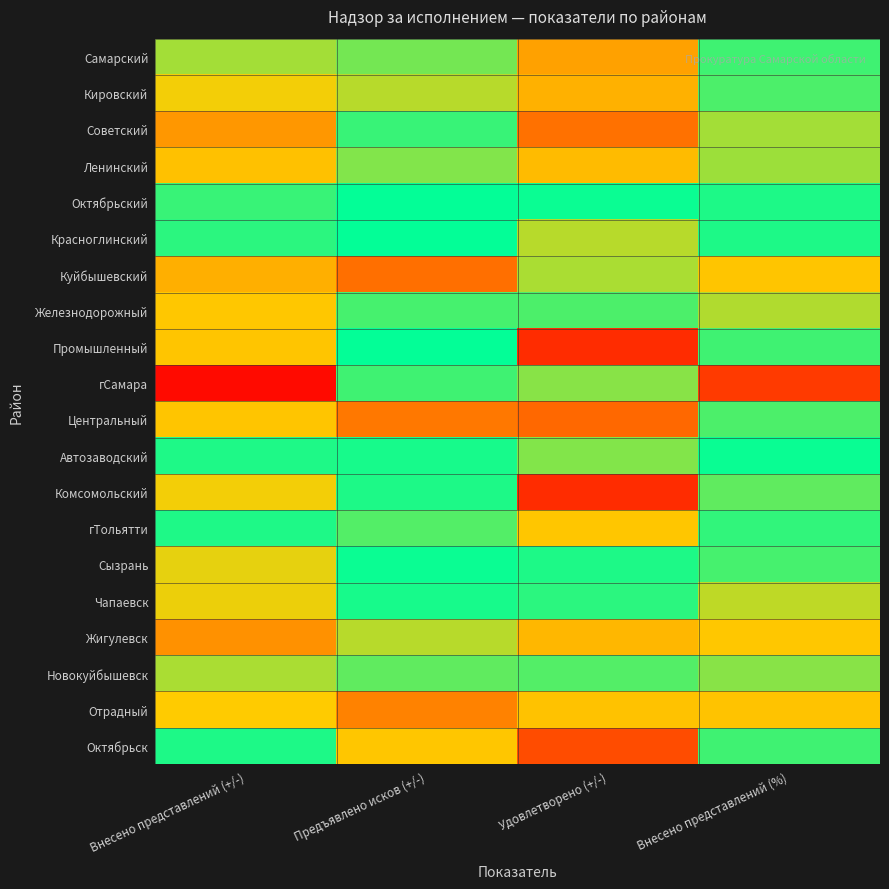

What is the minimum value shown in the chart?

-62.0